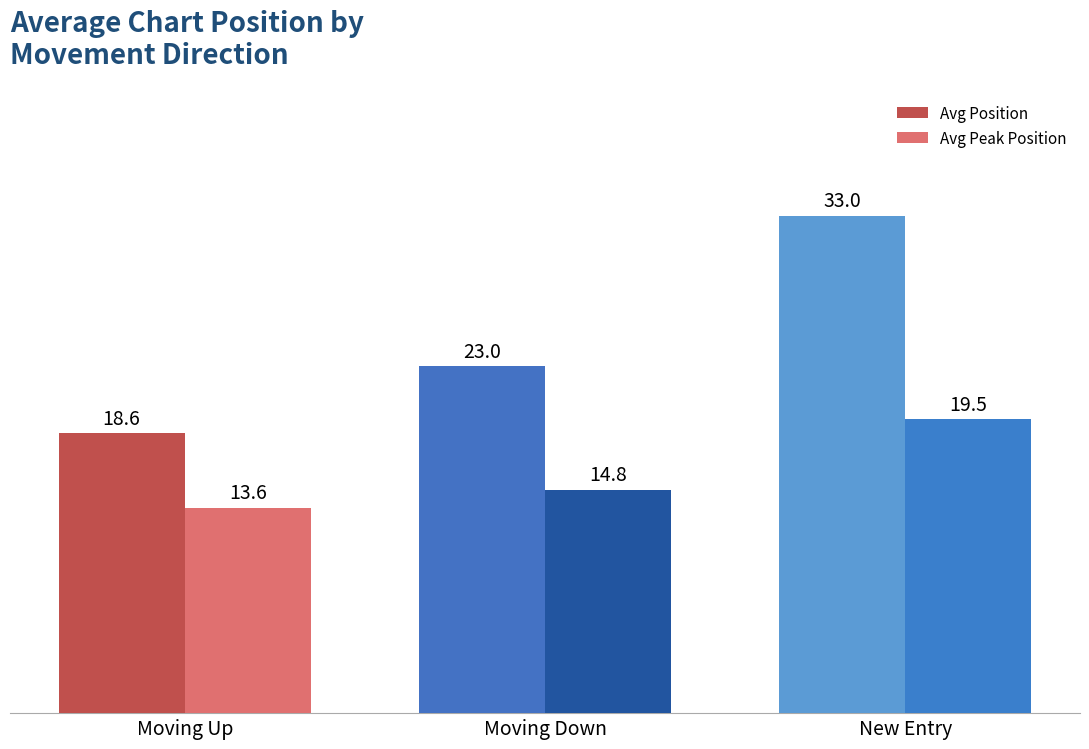

Rank the categories by Avg Position value from highest to lowest.

New Entry, Moving Down, Moving Up